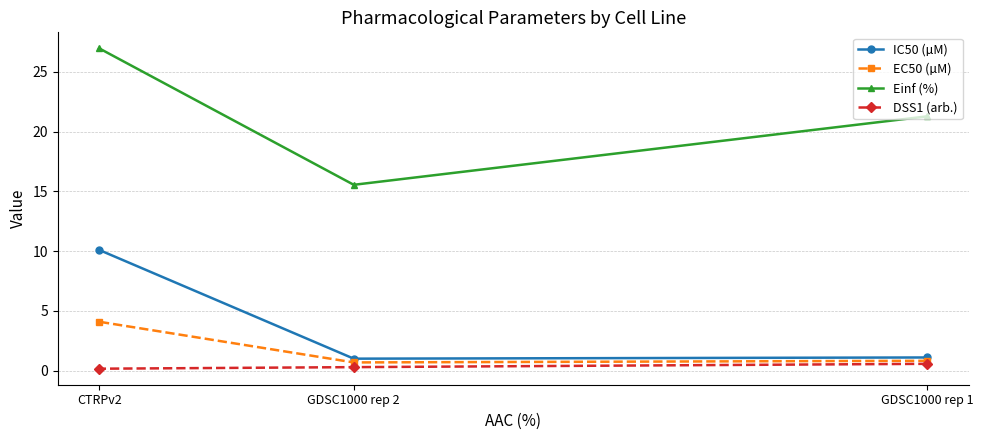

Reading left to right, what are all the values shown in this chart?

IC50 (µM): GDSC1000 rep 1=1.1	GDSC1000 rep 2=1.0	CTRPv2=10.1
EC50 (µM): GDSC1000 rep 1=0.8	GDSC1000 rep 2=0.7	CTRPv2=4.1
Einf (%): GDSC1000 rep 1=21.3	GDSC1000 rep 2=15.6	CTRPv2=27.0
DSS1 (arb.): GDSC1000 rep 1=0.6	GDSC1000 rep 2=0.3	CTRPv2=0.2